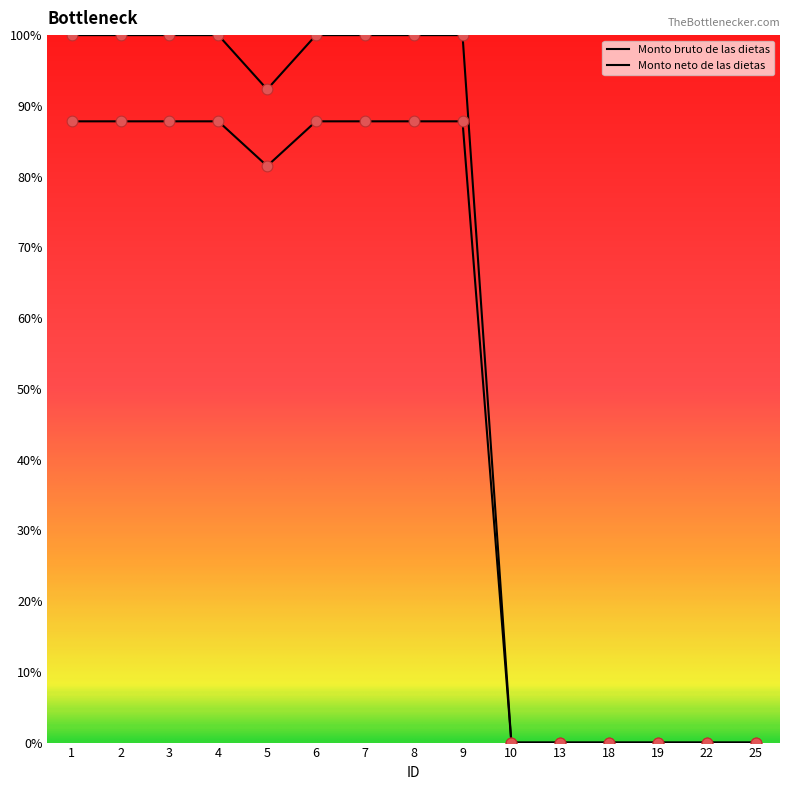

Is the value of Monto bruto de las dietas at 10 greater than the value of Monto neto de las dietas at 6?

No